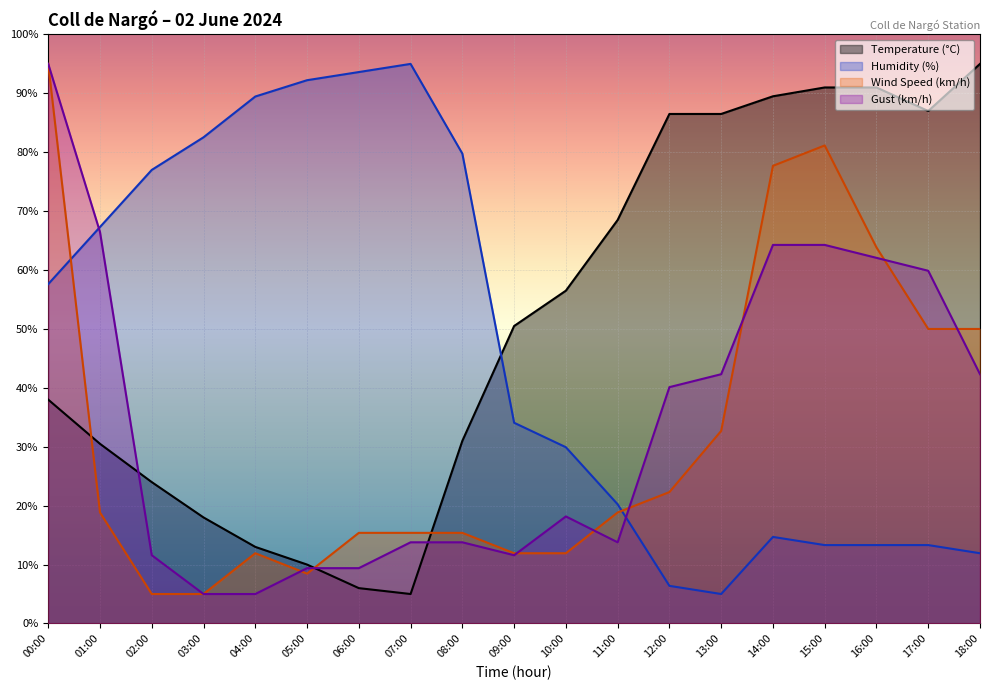

Which series ends up on top after the final intersection of Temperature (°C) and Wind Speed (km/h)?

Temperature (°C)